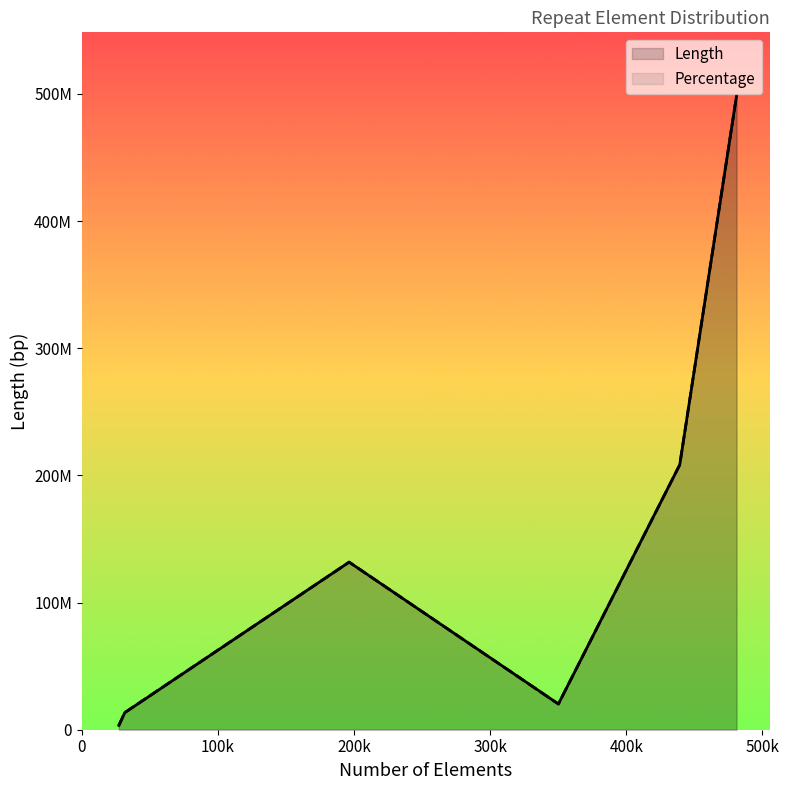

What is the sum of the Length values at 300k and 0?

23612325.0